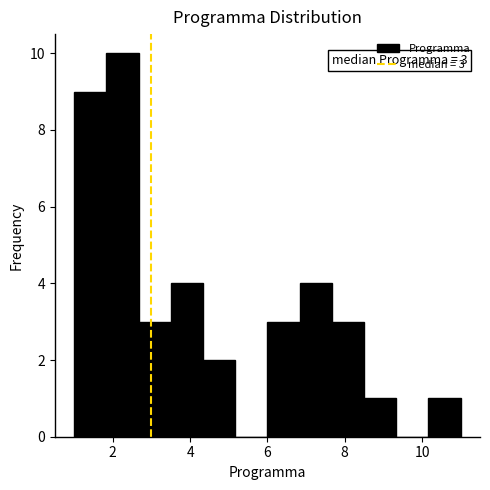

Over which range of the x-axis is the bar tallest?

1.8 to 2.6